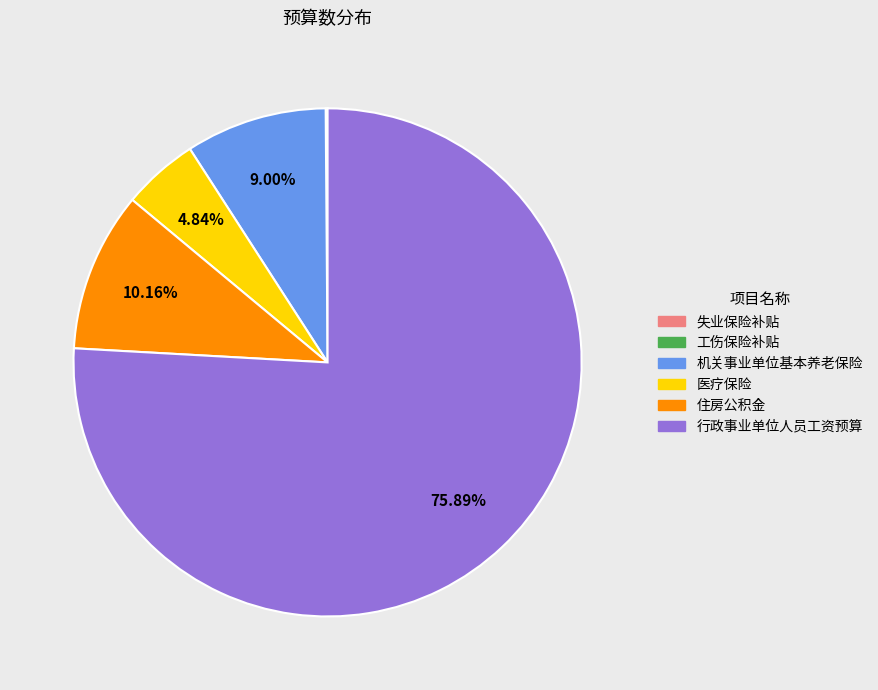

Is it true that 机关事业单位基本养老保险 is 16% of the pie?

False